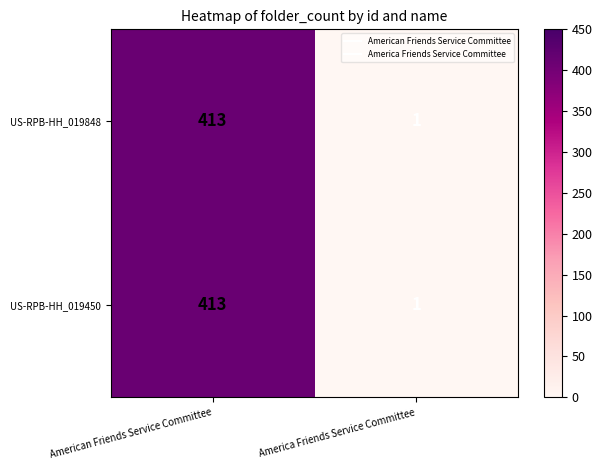

At which category is the sum across all series the highest?

American Friends Service Committee